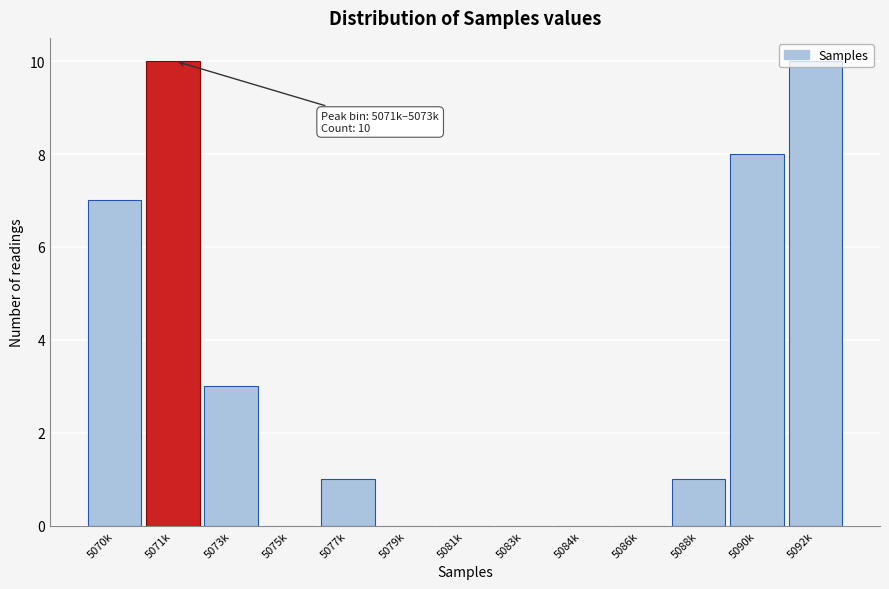

What is the sum of all values?

40